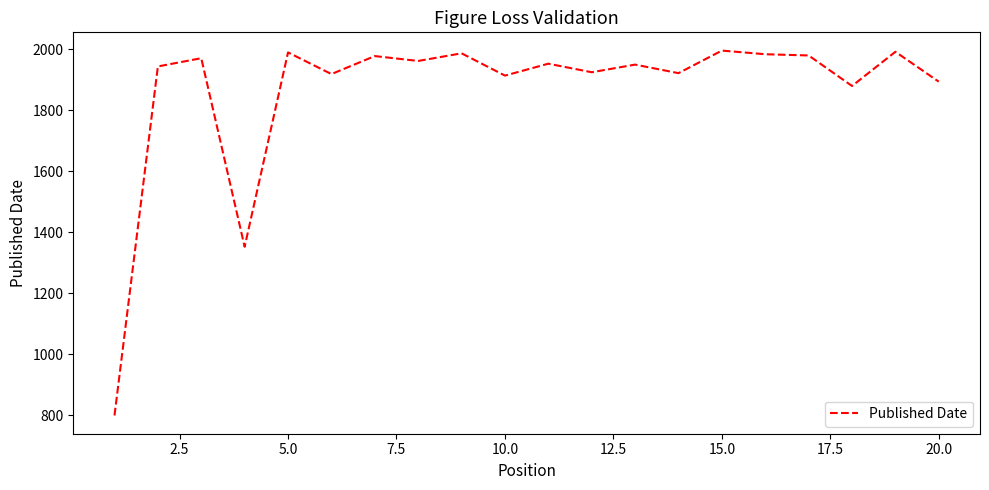

What is the average value?

1865